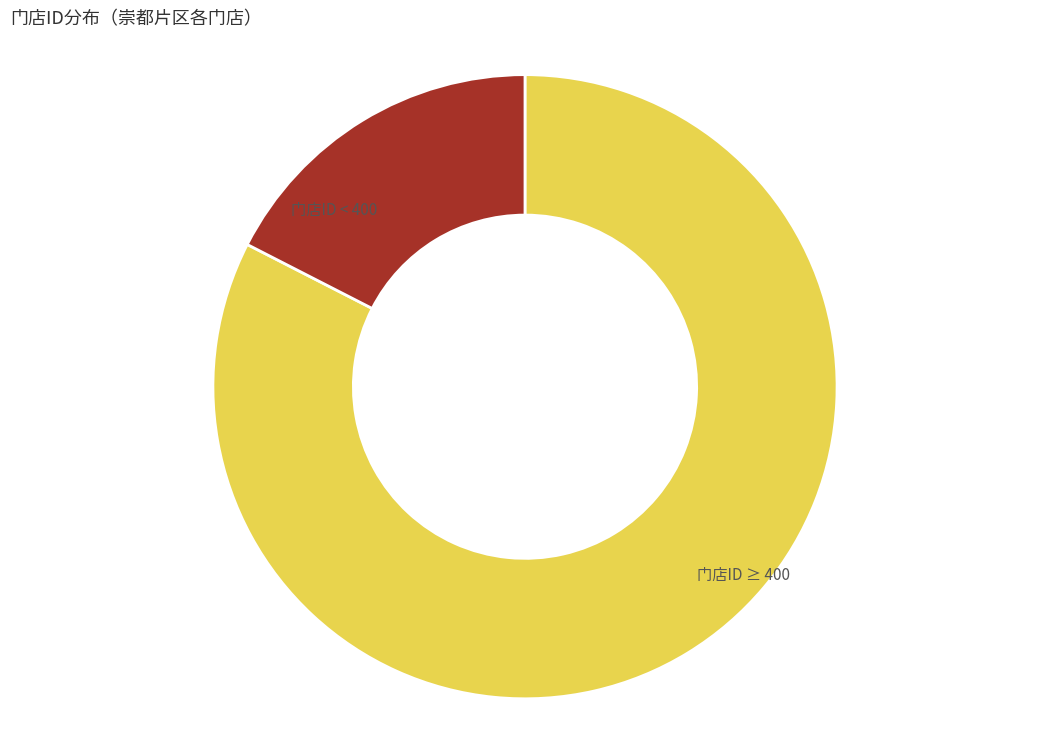

Is there a majority slice in this chart?

Yes